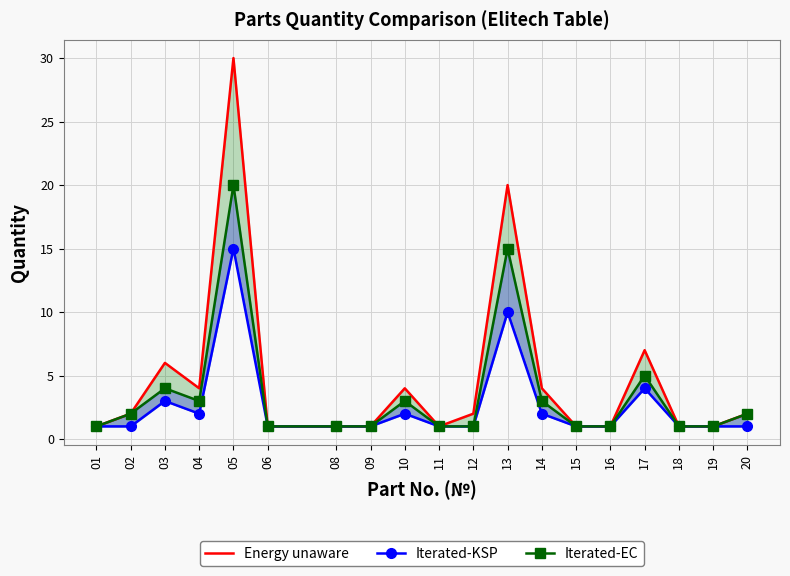

What is the sum of the Energy unaware values at 06 and 12?

3